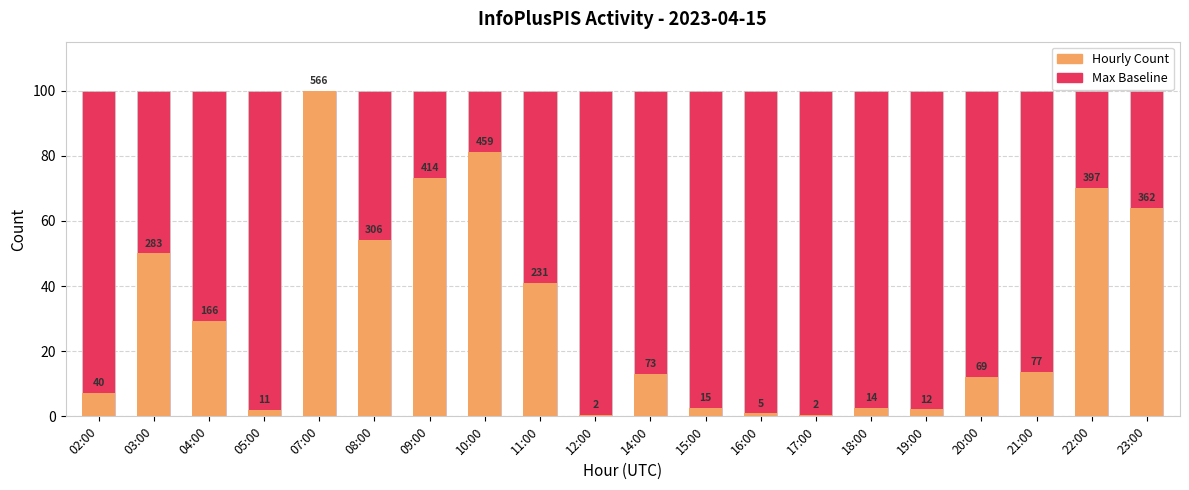

What is the average value of the Maximum value series?

100.0